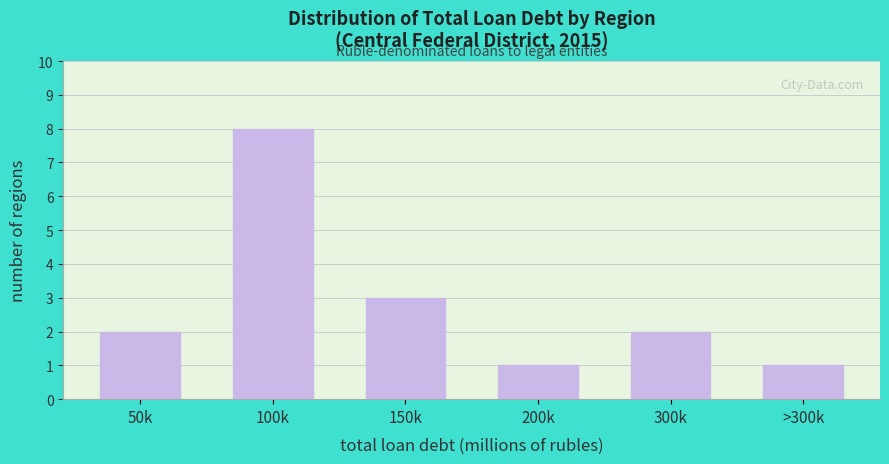

Reading left to right, what are all the values shown in this chart?

2	8	3	1	2	1